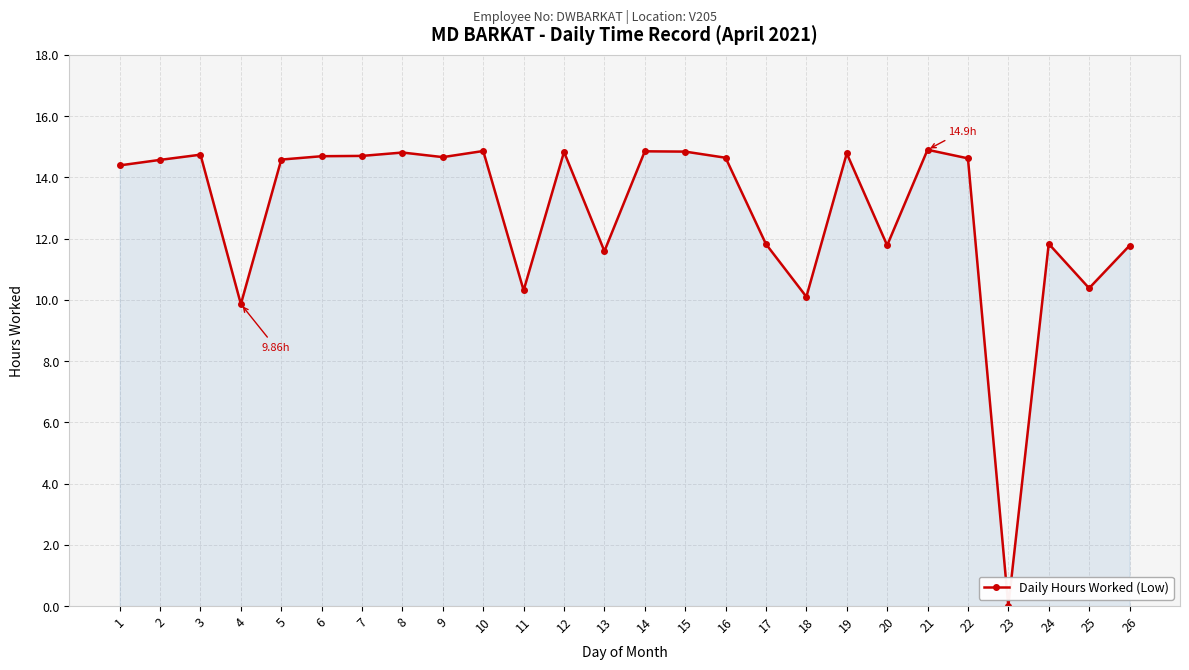

What is the change in value from 16 to 20?

-2.9